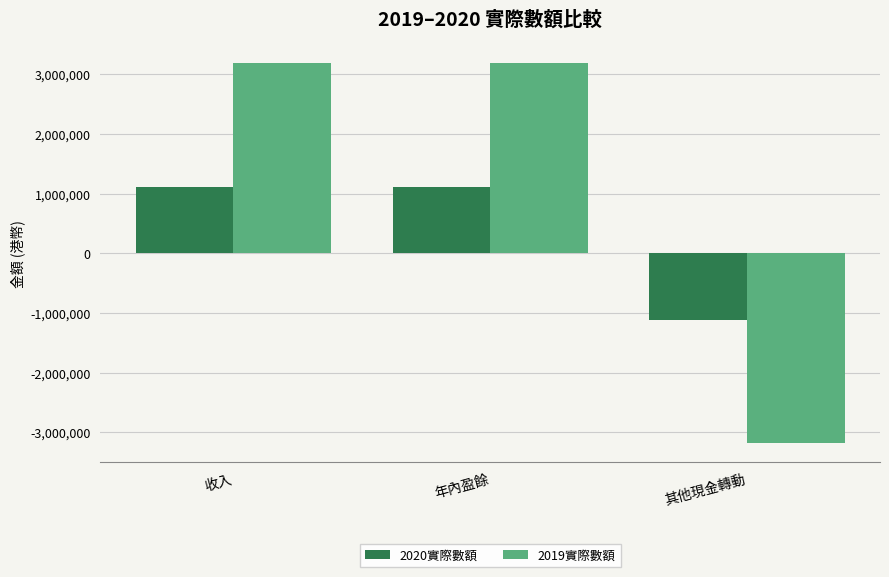

How many bars are there in total?

6